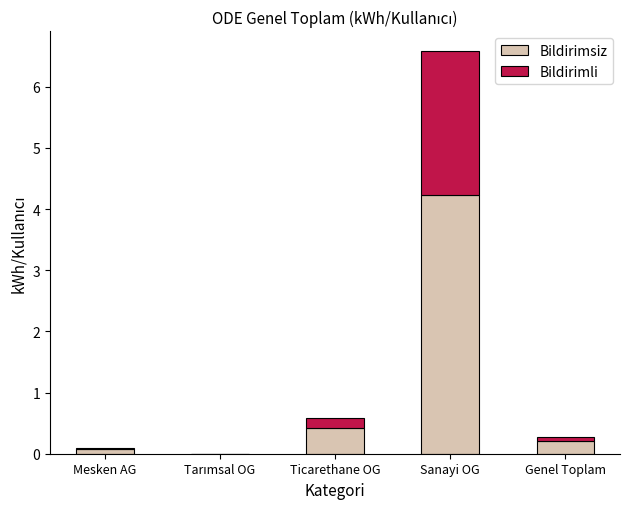

Read the Bildirimsiz value at Genel Toplam.

0.2